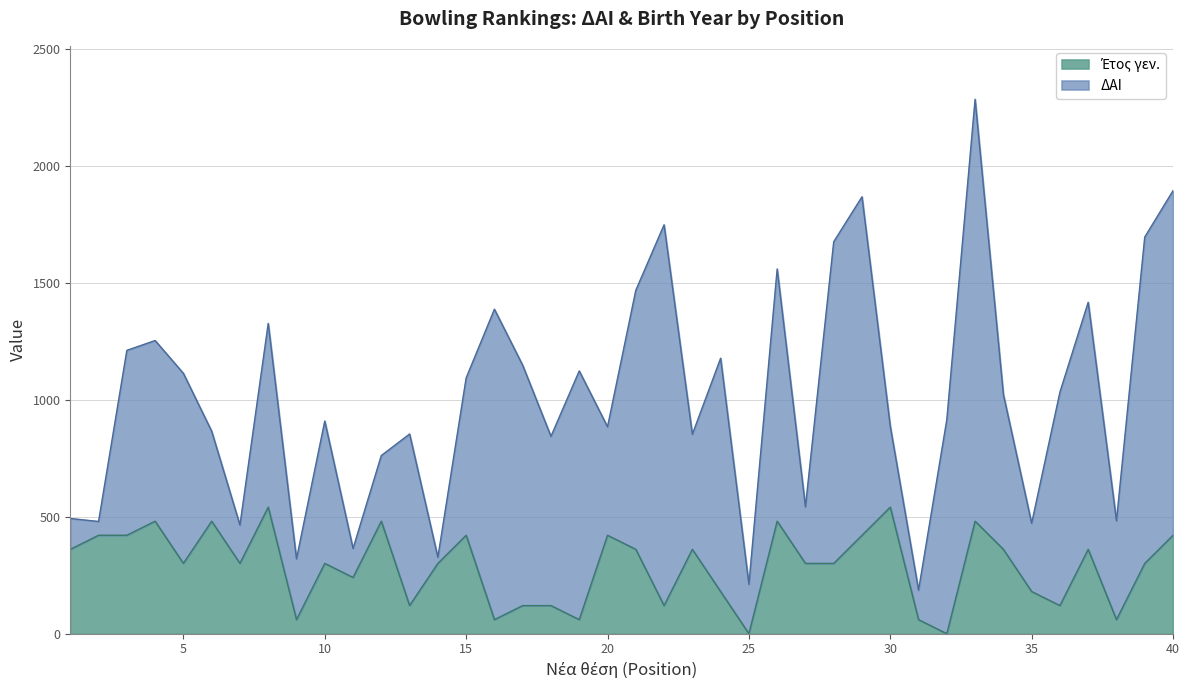

Rank the categories by value from lowest to highest.

25, 32, 9, 16, 19, 31, 38, 13, 17, 18, 22, 36, 24, 35, 11, 5, 7, 10, 14, 27, 28, 39, 1, 21, 23, 34, 37, 2, 3, 15, 20, 29, 40, 4, 6, 12, 26, 33, 8, 30